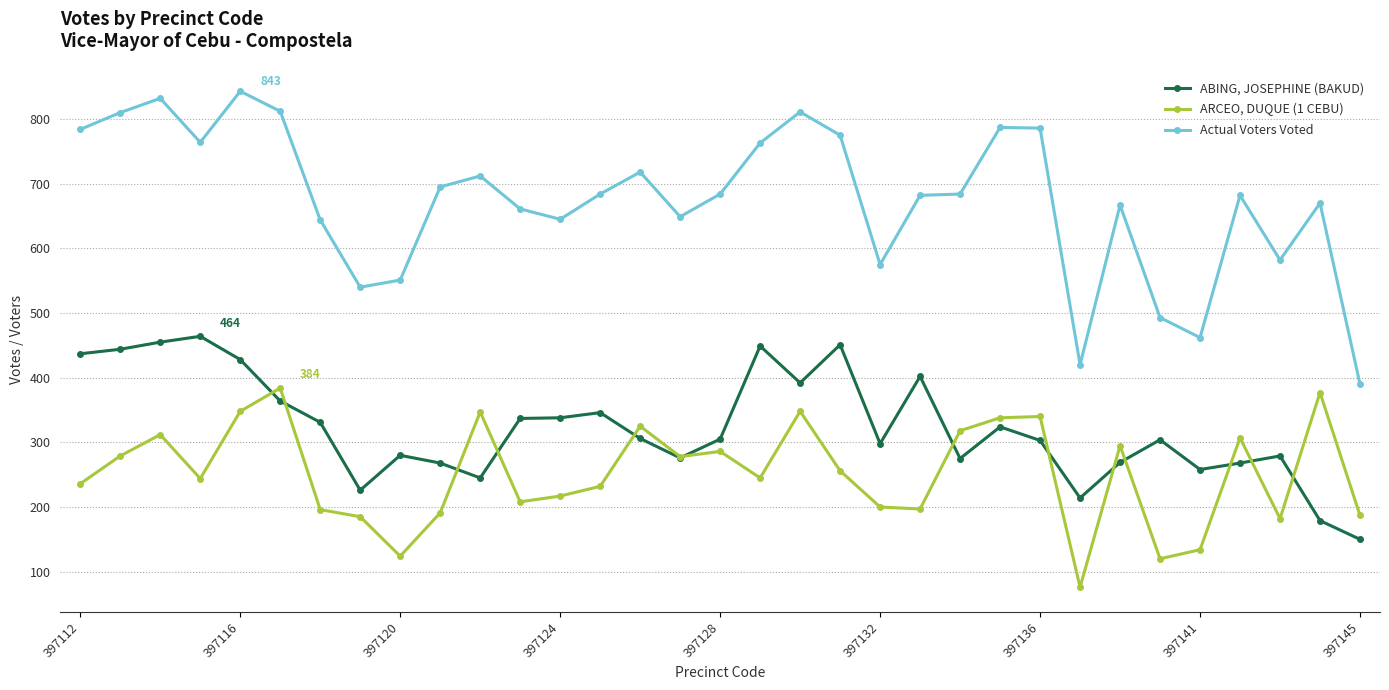

How many interior local valleys does the ARCEO, DUQUE (1 CEBU) series have?

9